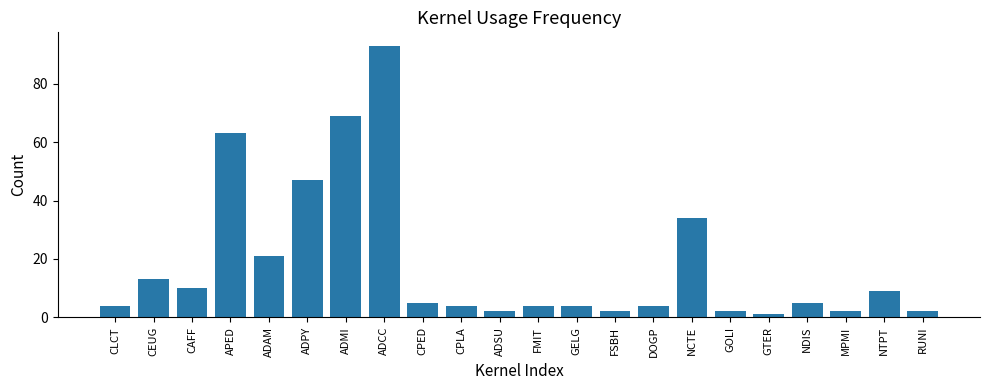

What is the ratio of the value at NTPT to the value at DOGP?

2.2